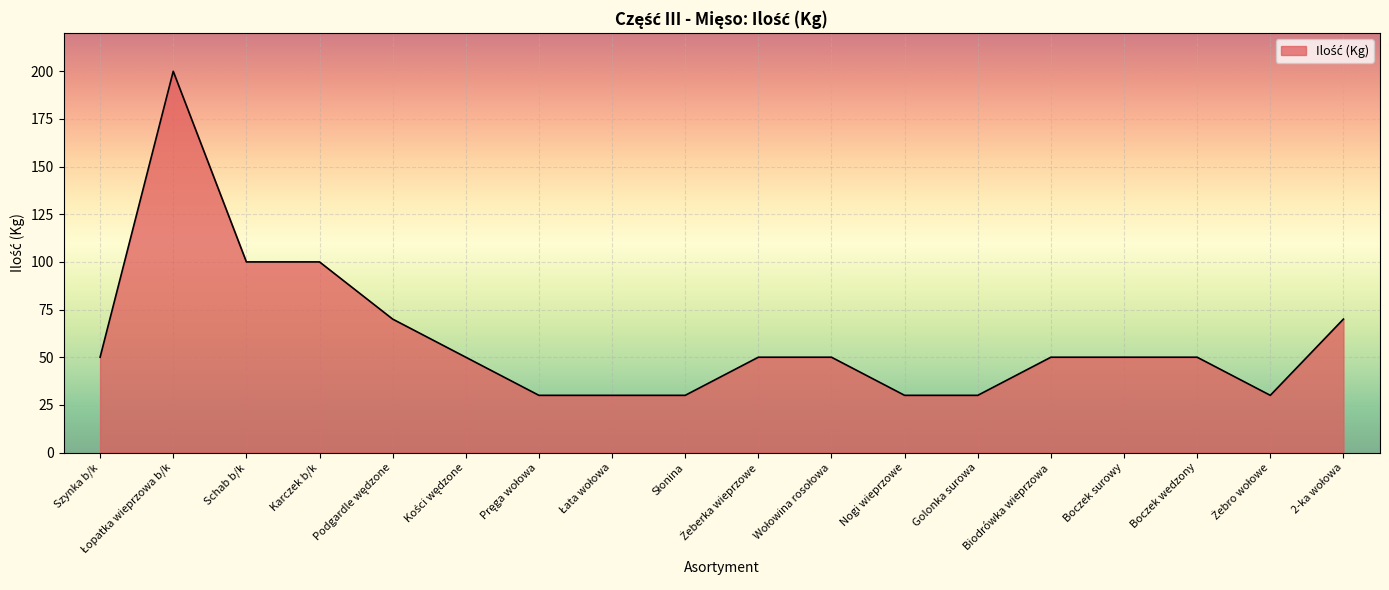

What is the difference between the maximum and minimum values?

170